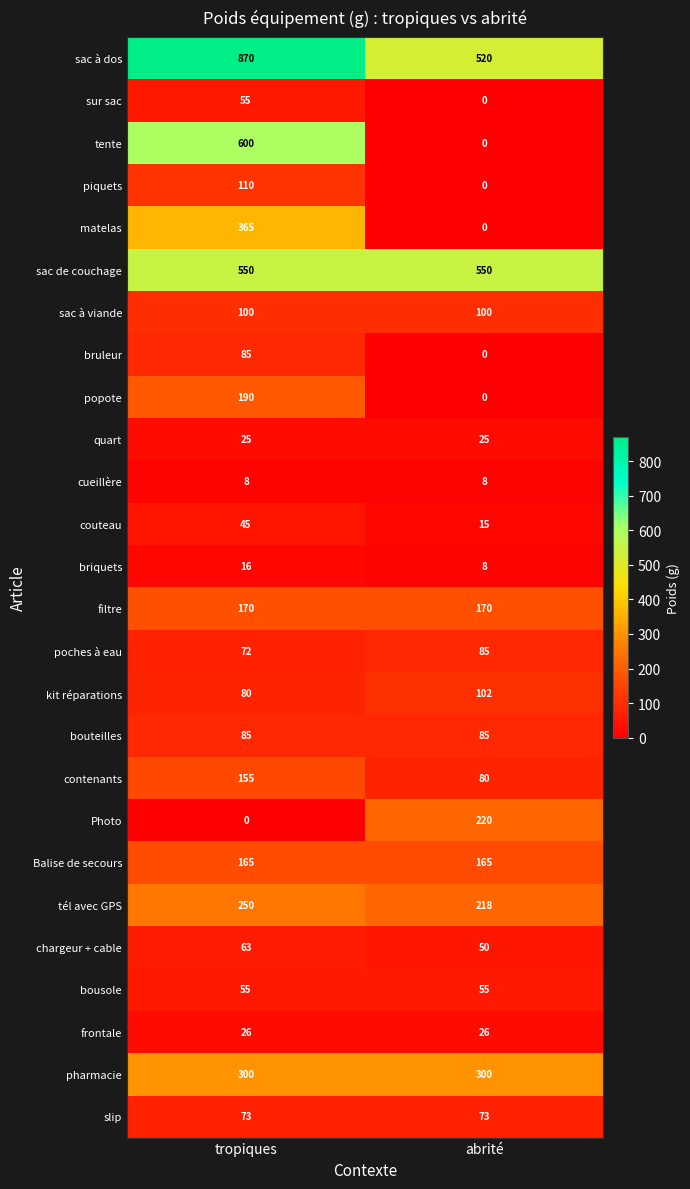

What is the greatest value displayed?

870